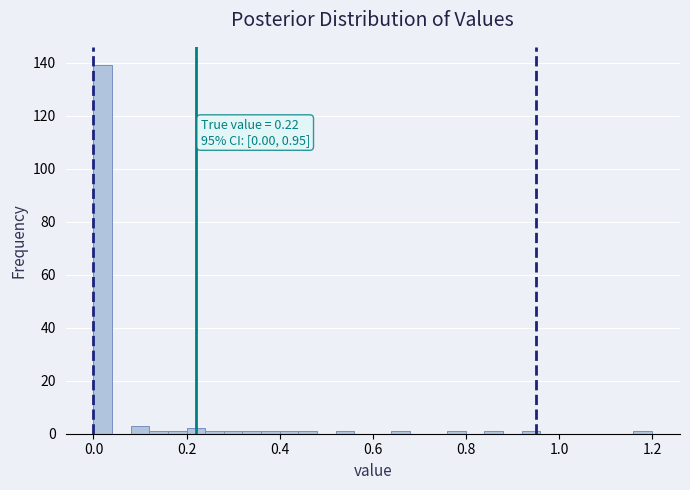

Around what value on the x-axis is the tallest bar? Give the approximate position of its centre, as read against the axis.

0.02